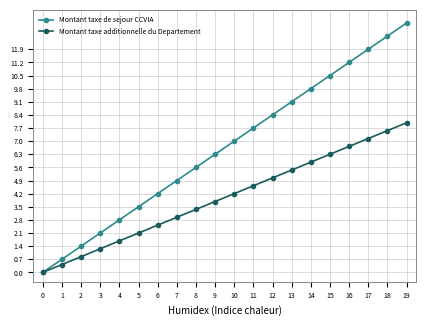

True or false: Montant taxe additionnelle du Departement has a value of -3.6 at 0.

False